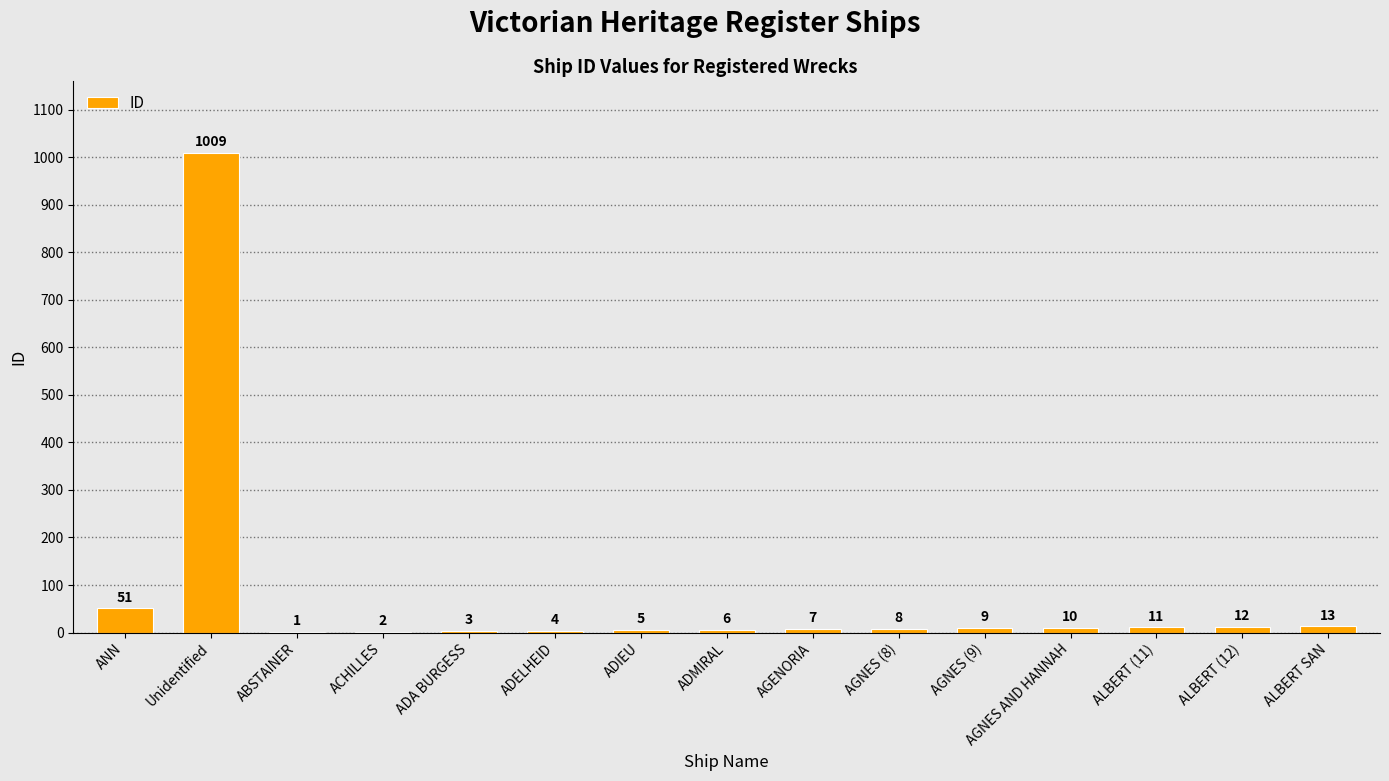

At which category does the chart reach its peak across all series?

Unidentified